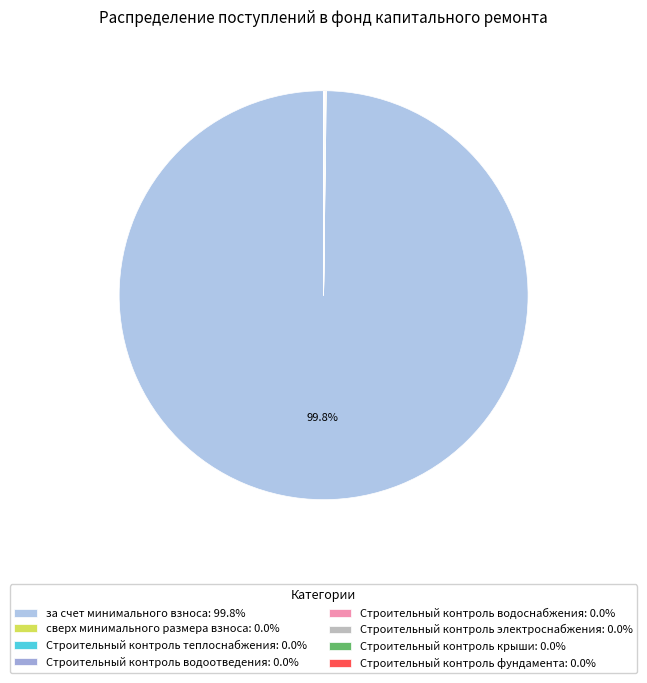

Combined, what portion of the pie is Строительный контроль водоотведения and Строительный контроль теплоснабжения?

0.1%